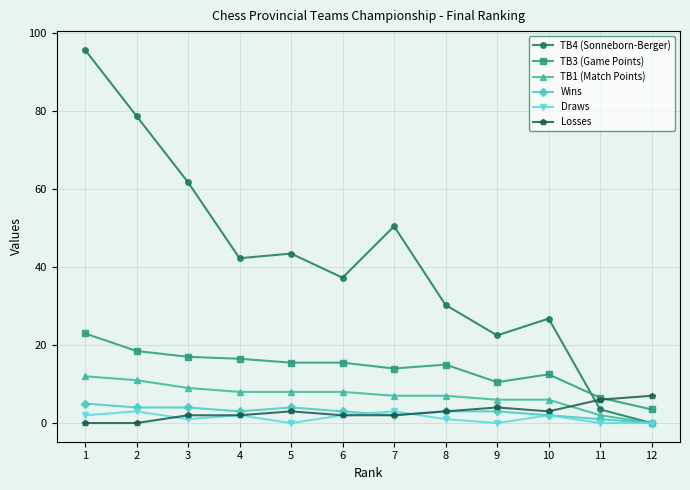

True or false: TB1 (Match Points) has a value of 2.0 at 11.

True